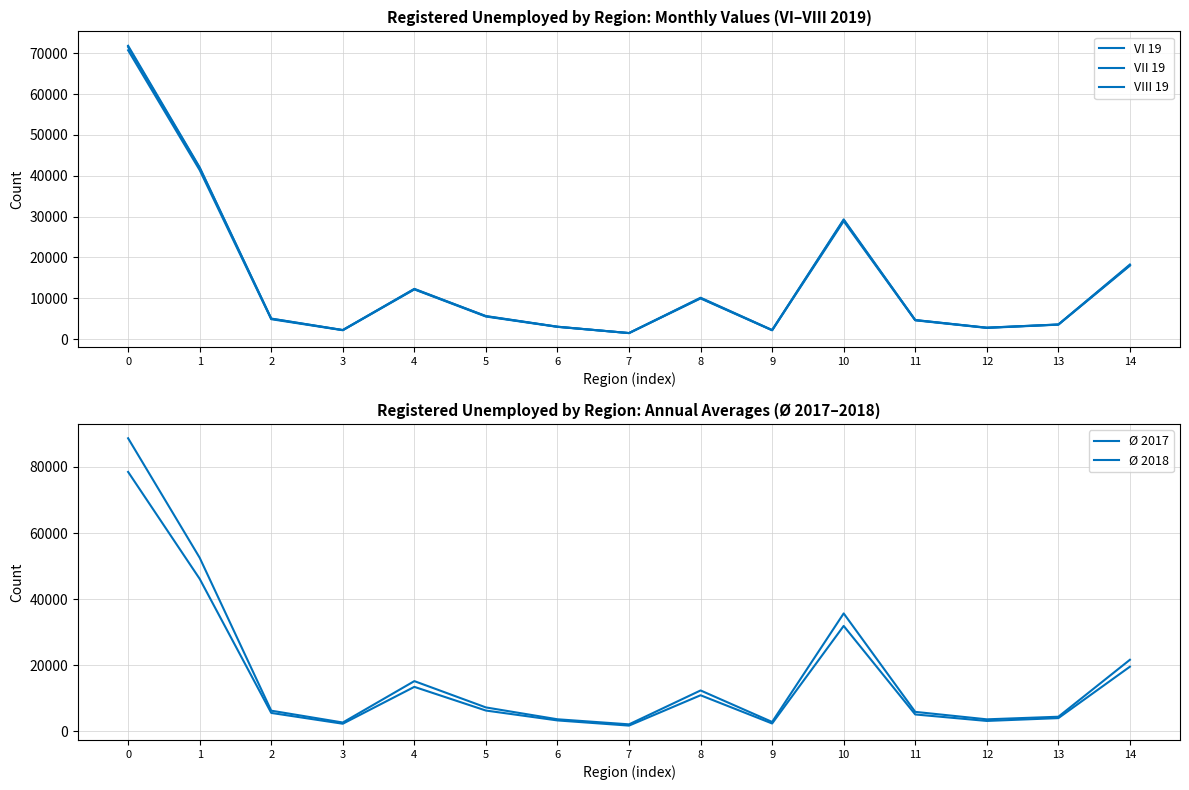

Is this an area chart (filled region under the line)?

No